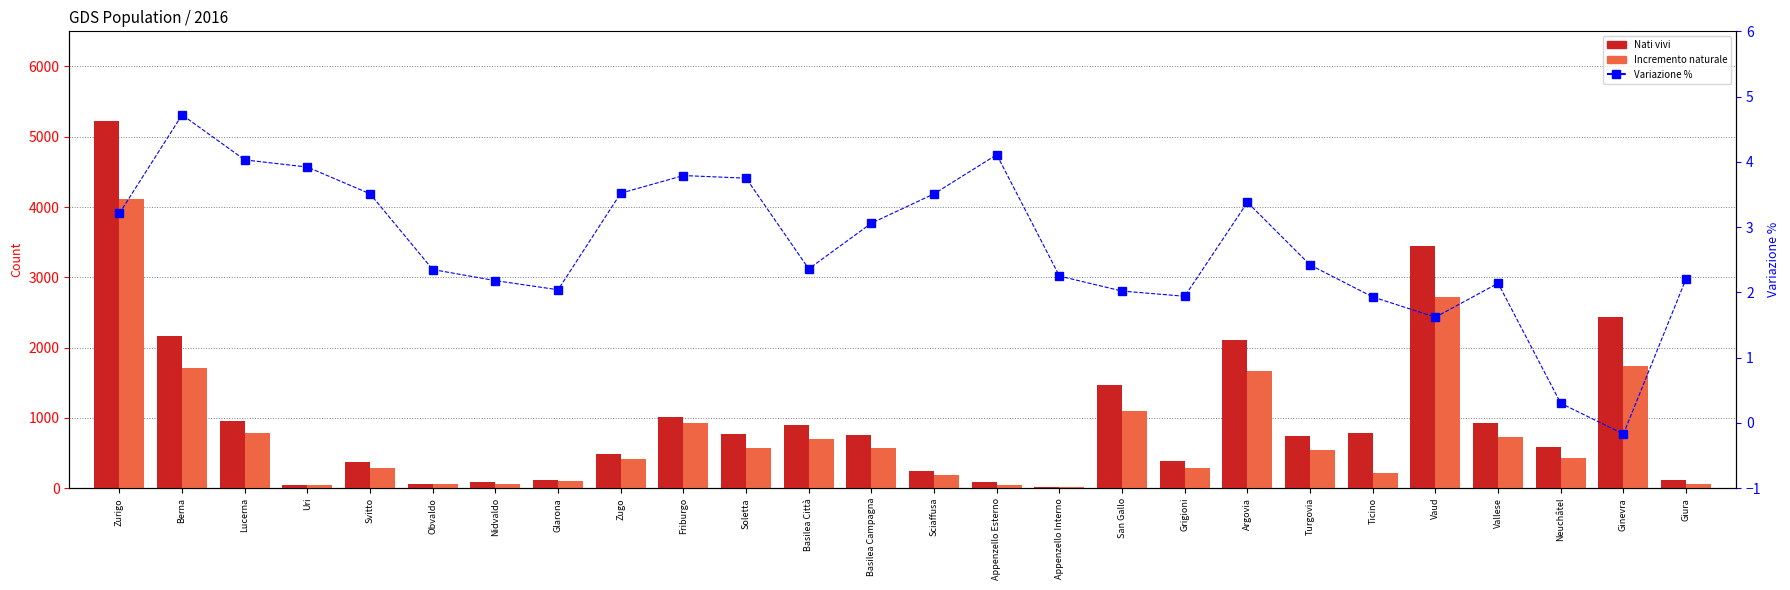

Reading left to right, transcribe all the data shown in this chart.

Nati vivi: 5228.0	2163.0	951.0	51.0	370.0	63.0	88.0	120.0	482.0	1013.0	766.0	896.0	758.0	244.0	89.0	21.0	1463.0	392.0	2110.0	742.0	784.0	3452.0	923.0	583.0	2439.0	122.0
Incremento naturale: 4111.0	1710.0	790.0	42.0	289.0	54.0	66.0	96.0	421.0	920.0	575.0	694.0	568.0	186.0	50.0	20.0	1094.0	280.0	1664.0	542.0	212.0	2725.0	725.0	423.0	1737.0	66.0
Variazione %: 3.2	4.7	4.0	3.9	3.5	2.4	2.2	2.0	3.5	3.8	3.8	2.4	3.1	3.5	4.1	2.2	2.0	1.9	3.4	2.4	1.9	1.6	2.1	0.3	-0.2	2.2